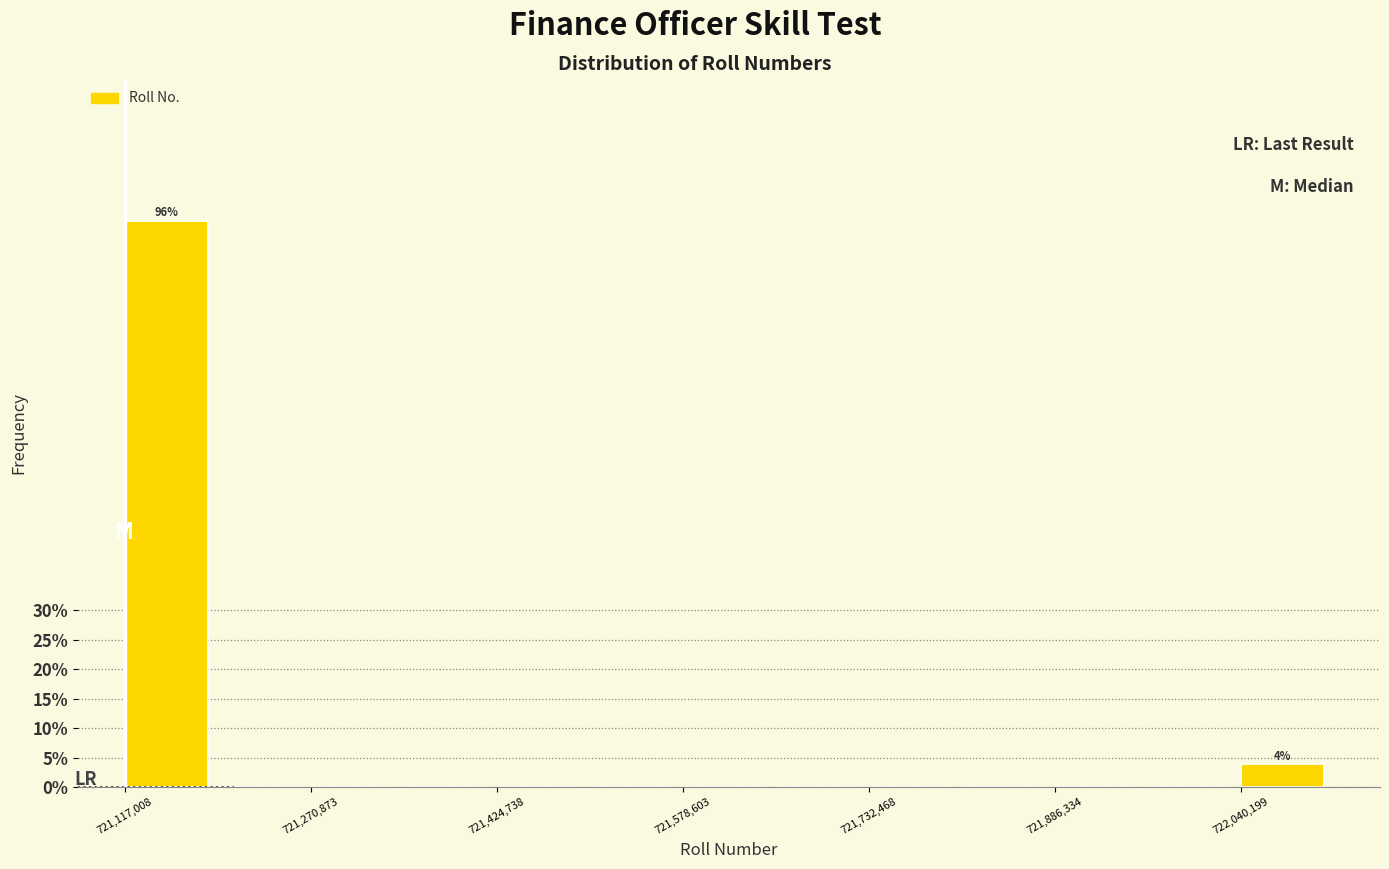

Read against the x-axis, roughly where is the centre of the tallest bar?

721160000